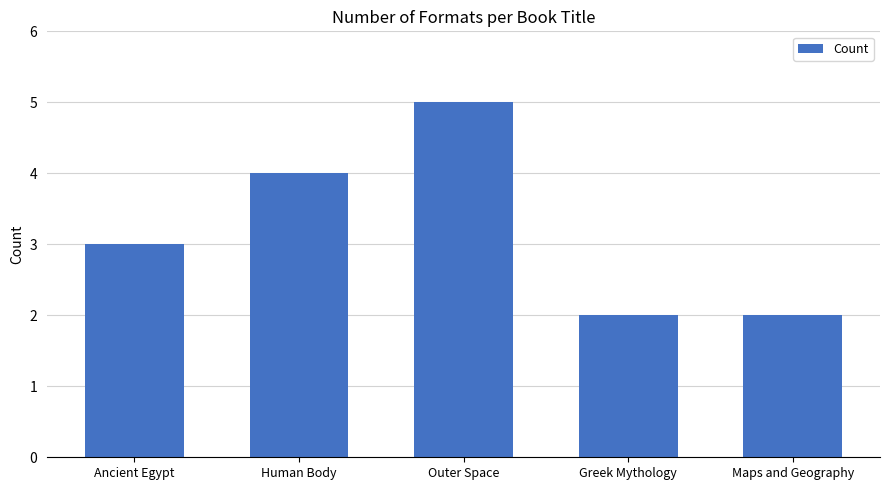

How many distinct data groups are displayed?

1